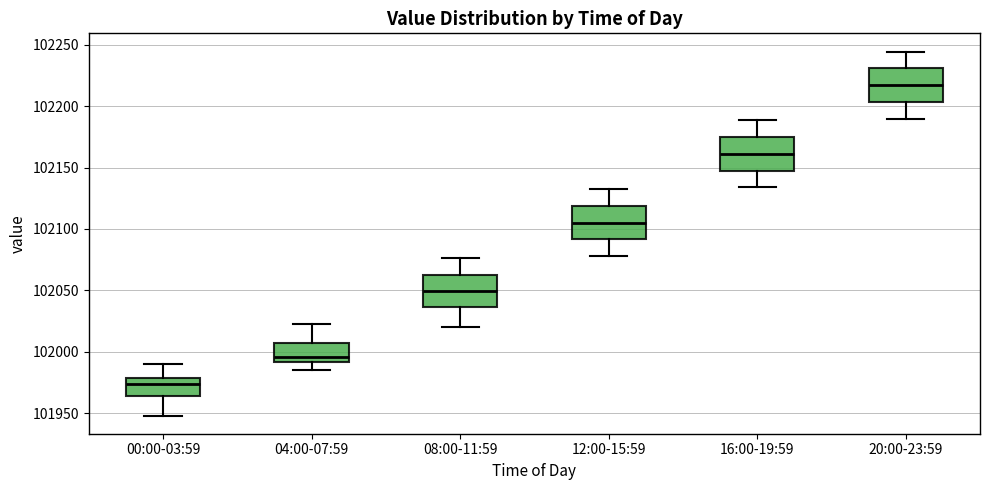

Which box has the highest median line?

20:00-23:59